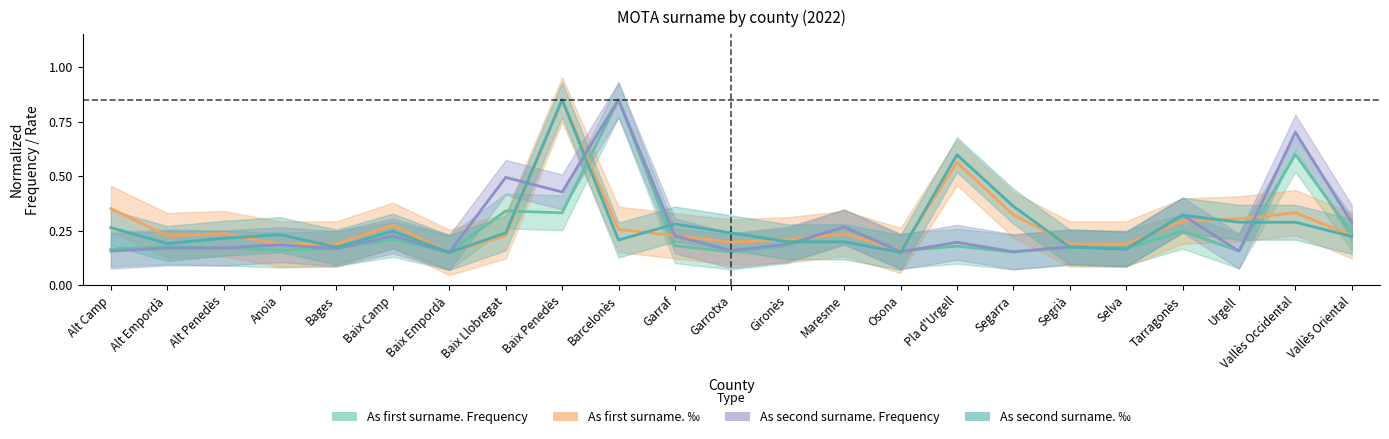

What position from the right is Gironès?

11